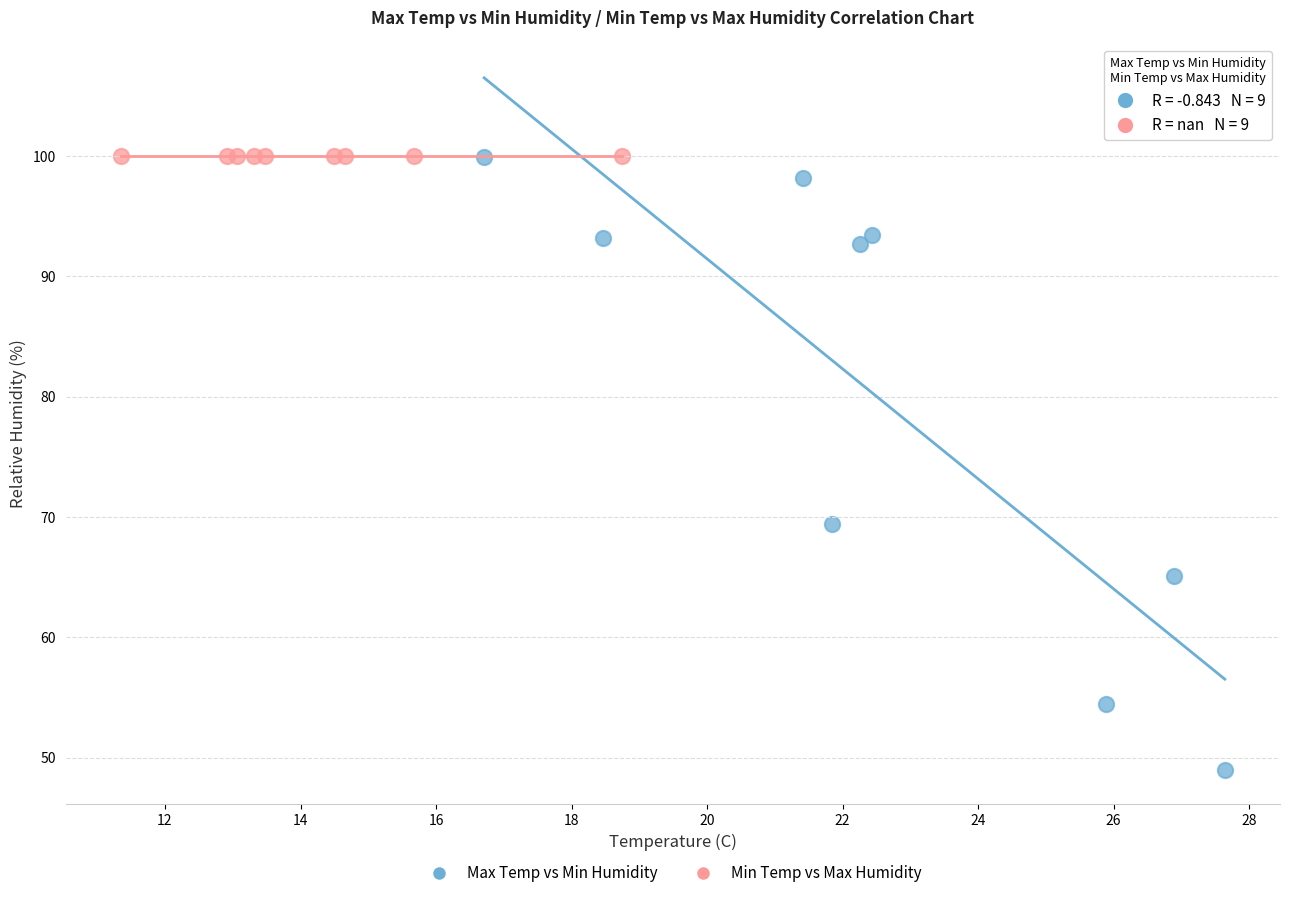

What are all the series names shown in the legend?

Max Temp vs Min Humidity, Min Temp vs Max Humidity